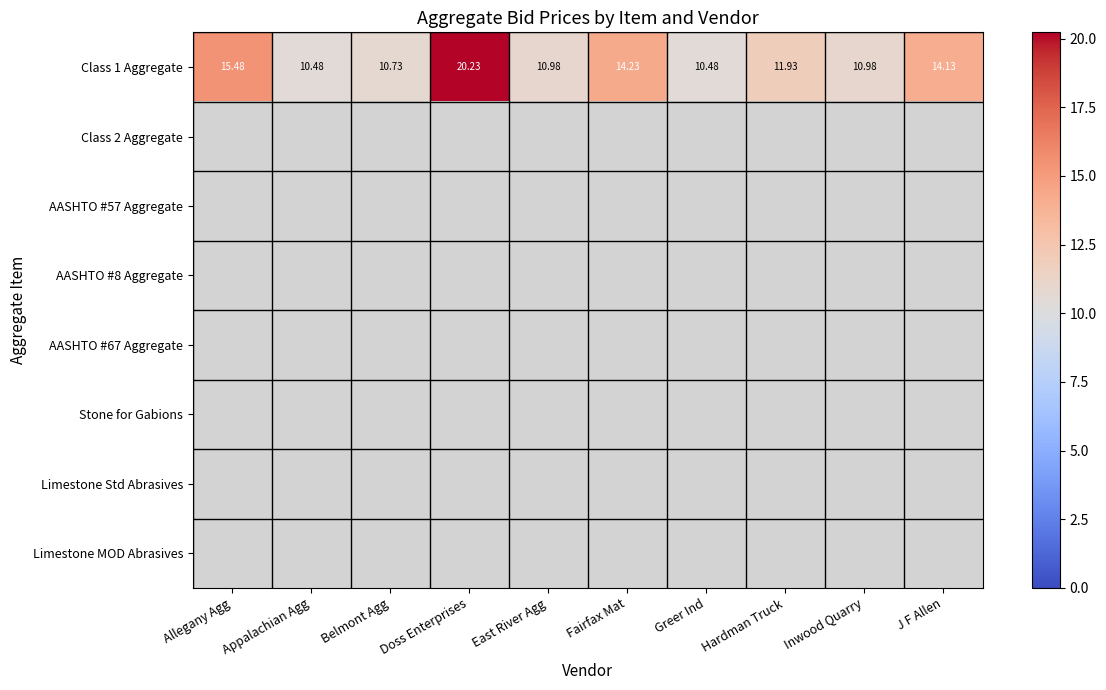

Which series changed the most between Appalachian Agg and Greer Ind?

Class 1 Aggregate